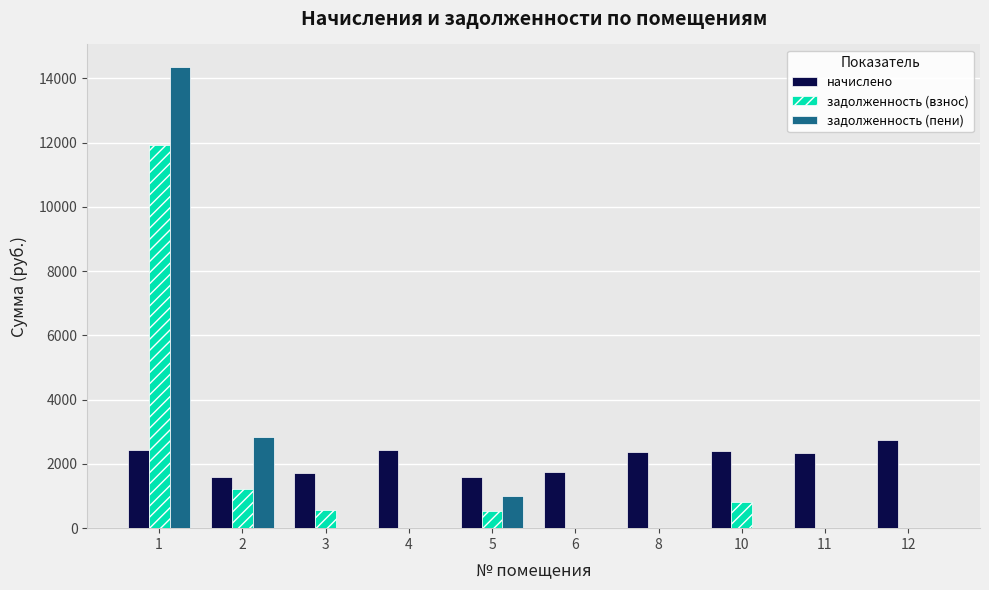

What is the sum of the начислено values at 8 and 10?

4756.2